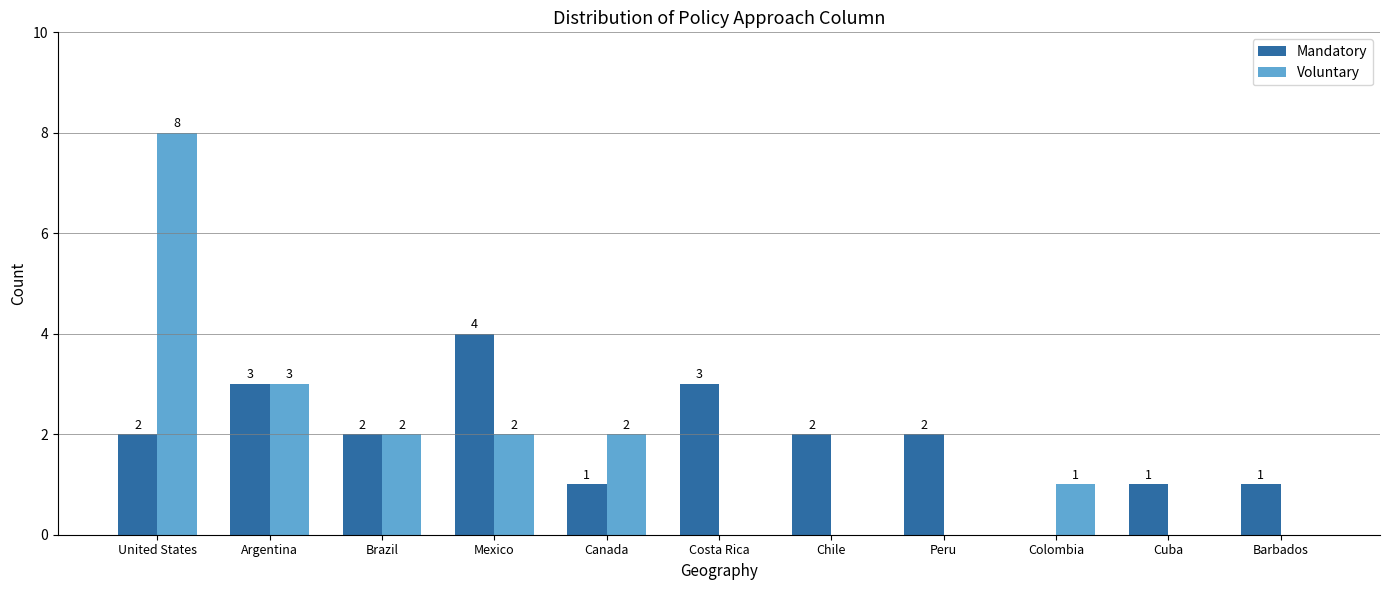

How many groups of bars are there?

11